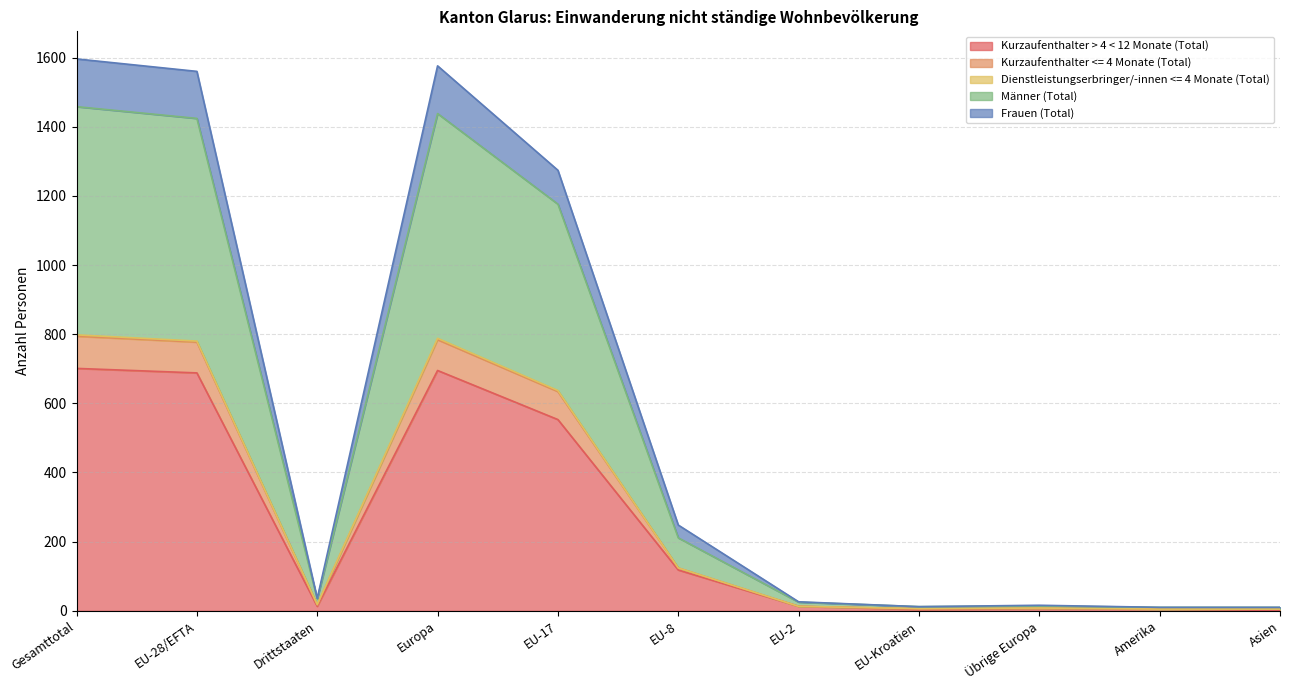

Does the chart display data point markers on the line(s)?

No